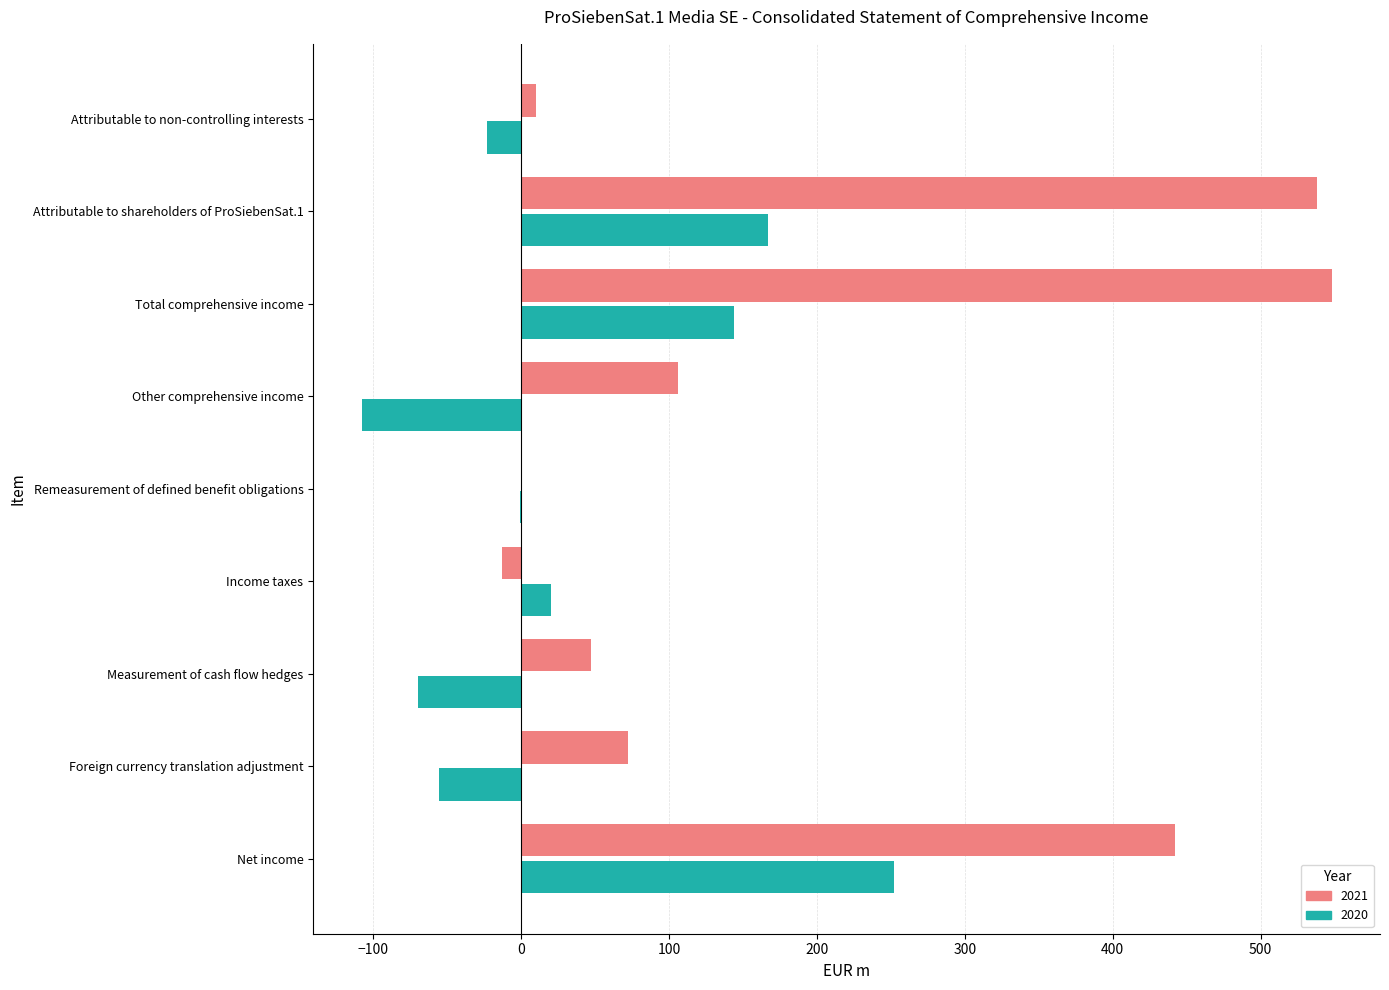

What is the sum of all 2021 values?

1750